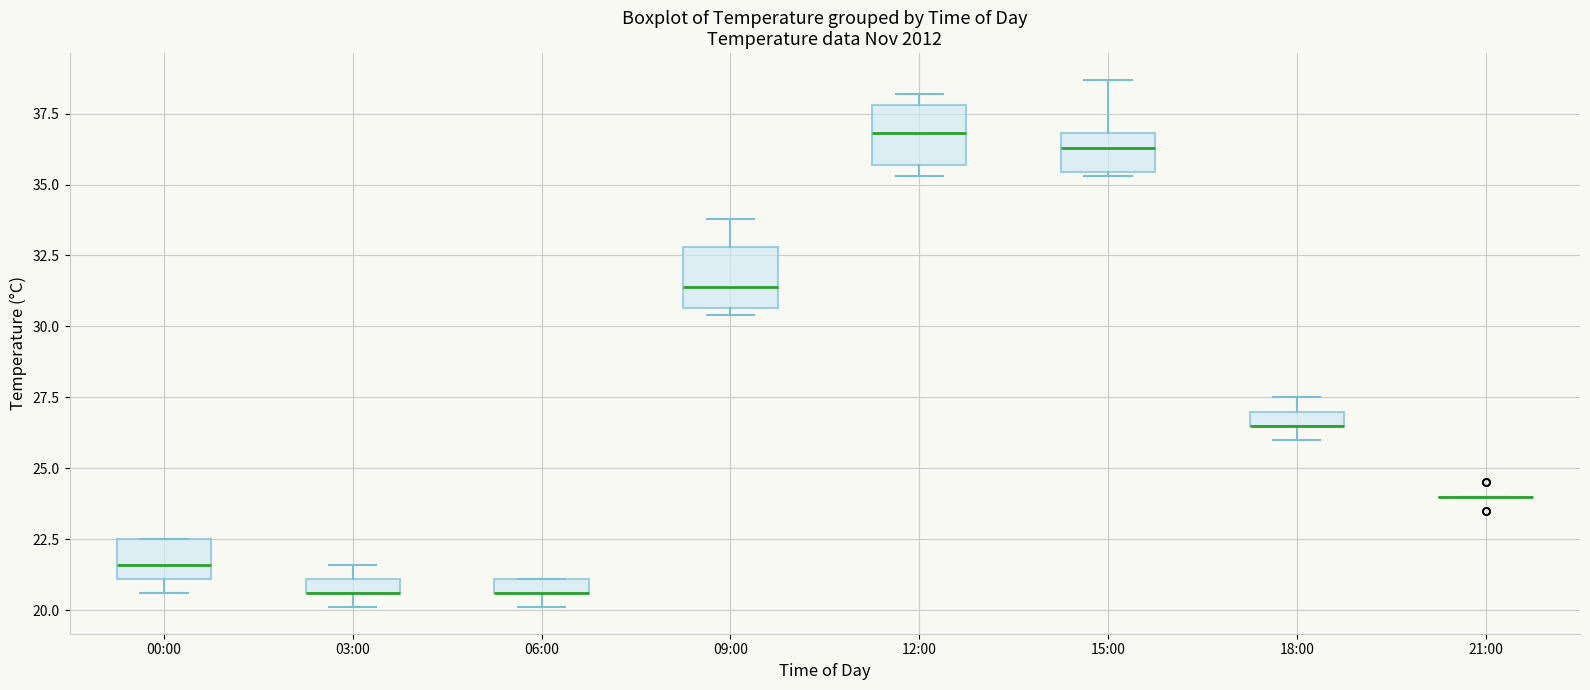

Where is the upper edge of the box for 18:00 on the y-axis? The values are not printed on the chart, so give them approximately, as read against the axis.

27.0